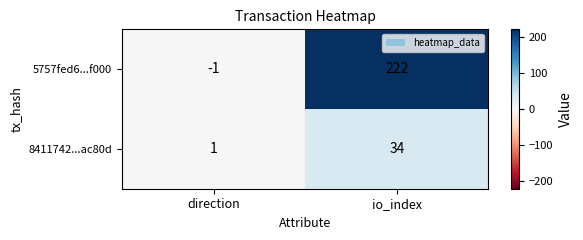

Which series has the widest spread of values?

5757fed6...f000